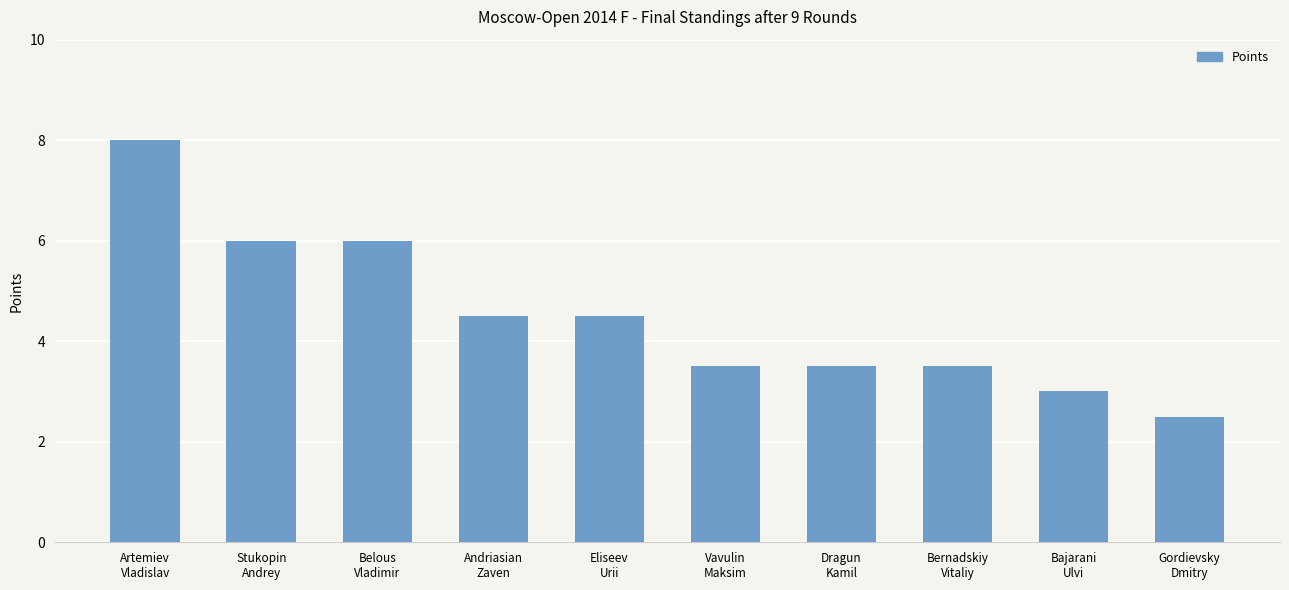

Reading right to left, transcribe all the data shown in this chart.

2.5	3.0	3.5	3.5	3.5	4.5	4.5	6.0	6.0	8.0